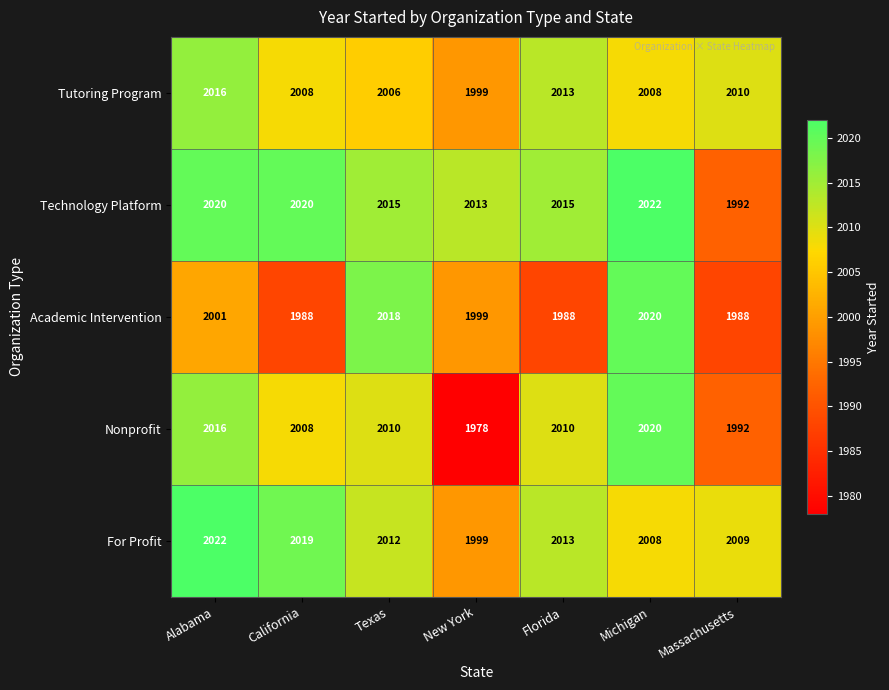

At how many categories does at least one series exceed 2005?

7